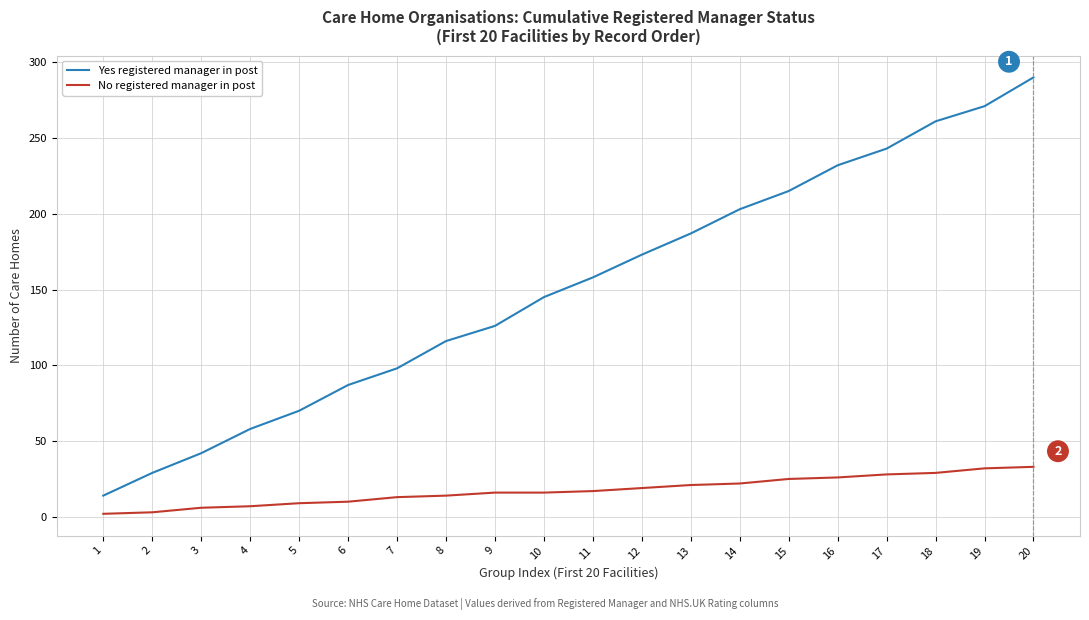

Rank the series by their average value, from highest to lowest.

Yes registered manager in post, No registered manager in post